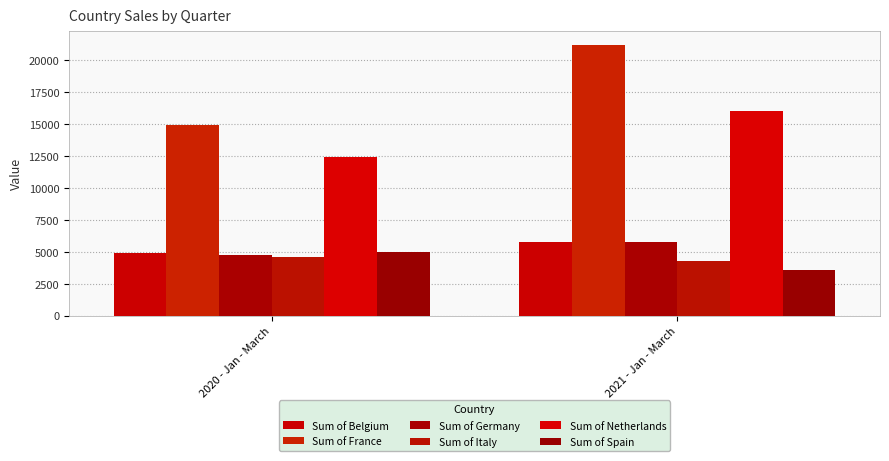

Reading right to left, what are all the values shown in this chart?

Sum of Belgium: 2021 - Jan - March=5730	2020 - Jan - March=4909
Sum of France: 2021 - Jan - March=21203	2020 - Jan - March=14902
Sum of Germany: 2021 - Jan - March=5796	2020 - Jan - March=4764
Sum of Italy: 2021 - Jan - March=4246	2020 - Jan - March=4558
Sum of Netherlands: 2021 - Jan - March=16003	2020 - Jan - March=12399
Sum of Spain: 2021 - Jan - March=3557	2020 - Jan - March=4946